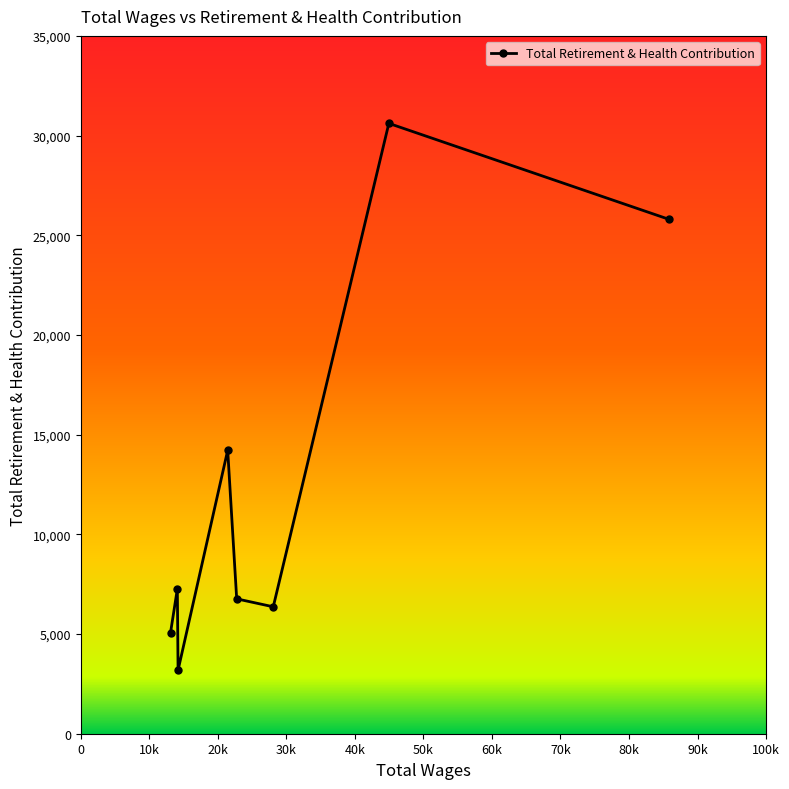

True or false: there are more than 1 points higher than both neighbors.

True